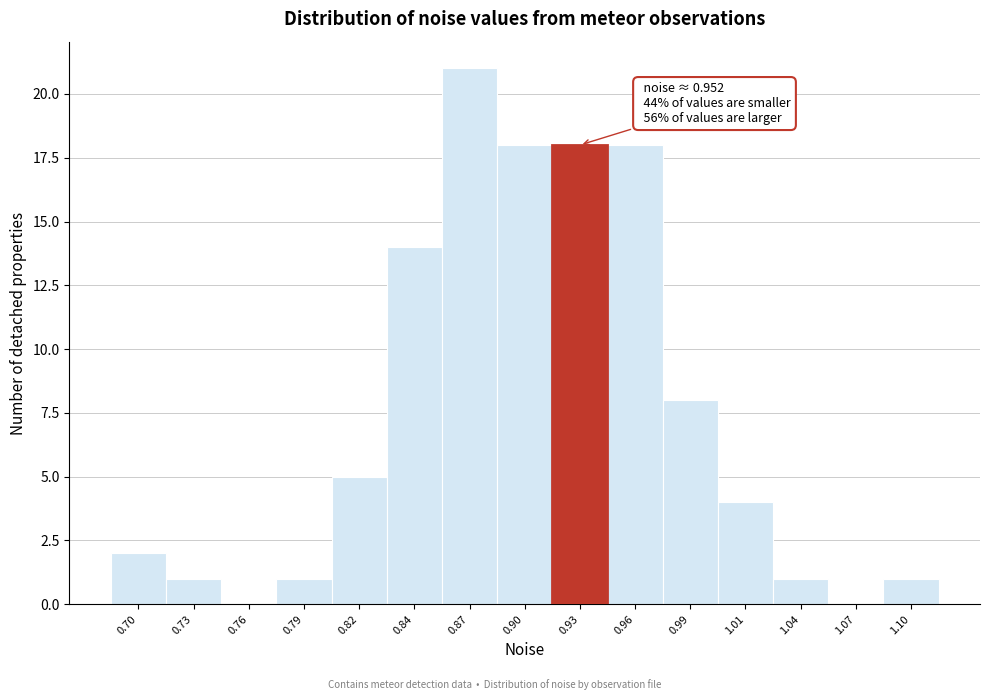

Reading left to right, transcribe all the data shown in this chart.

0.70=2	0.73=1	0.76=0	0.79=1	0.82=5	0.84=14	0.87=21	0.90=18	0.93=18	0.96=18	0.99=8	1.01=4	1.04=1	1.07=0	1.10=1